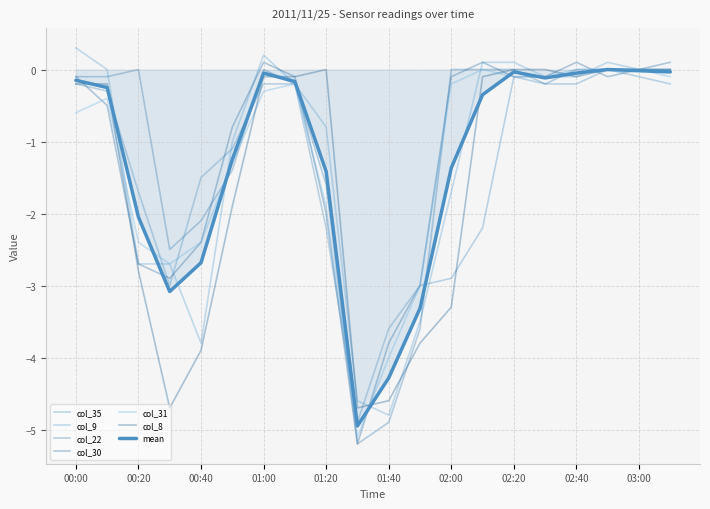

How many interior local peaks does the col_8 series have?

1